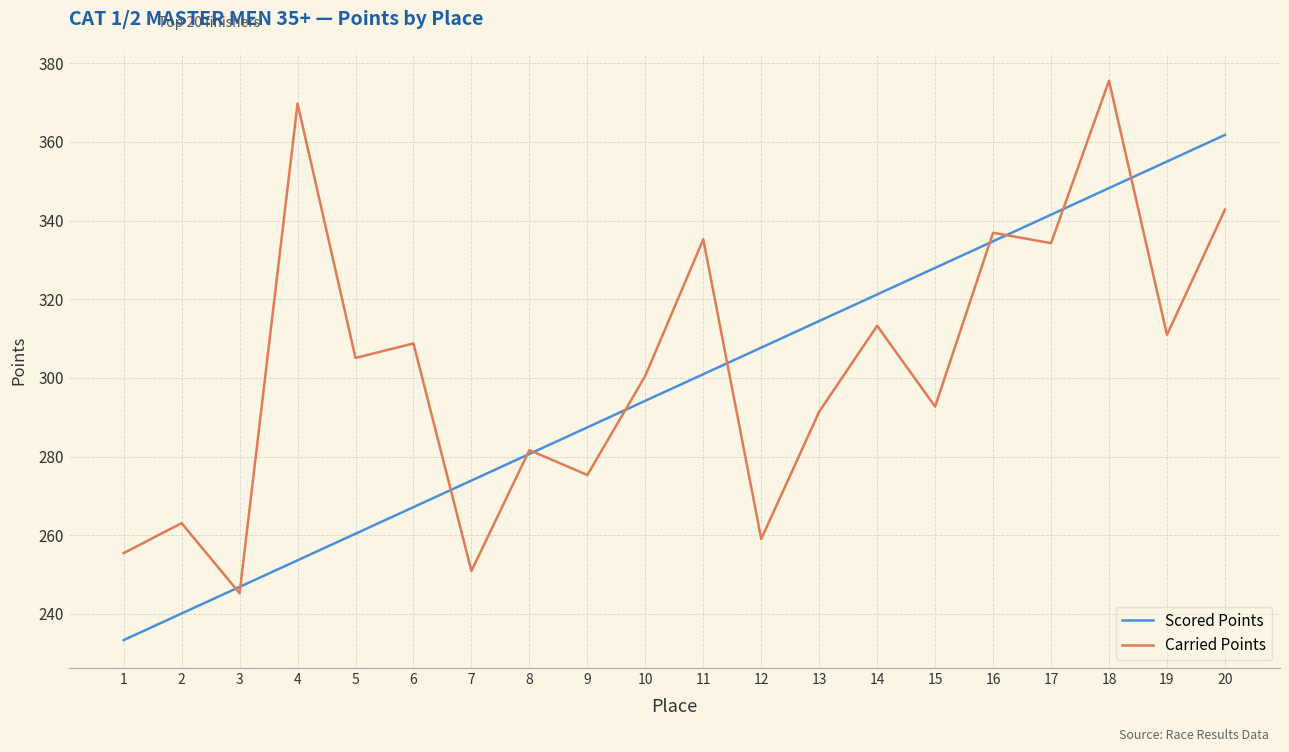

Reading left to right, list all the values displayed in this chart.

Scored Points: 1=233.4	2=240.1	3=246.9	4=253.6	5=260.4	6=267.2	7=273.9	8=280.7	9=287.4	10=294.2	11=301.0	12=307.7	13=314.5	14=321.2	15=328.0	16=334.8	17=341.5	18=348.3	19=355.0	20=361.8
Carried Points: 1=255.5	2=263.1	3=245.3	4=369.8	5=305.1	6=308.8	7=250.9	8=281.7	9=275.3	10=300.6	11=335.2	12=259.1	13=291.4	14=313.3	15=292.7	16=336.9	17=334.3	18=375.6	19=311.0	20=342.8